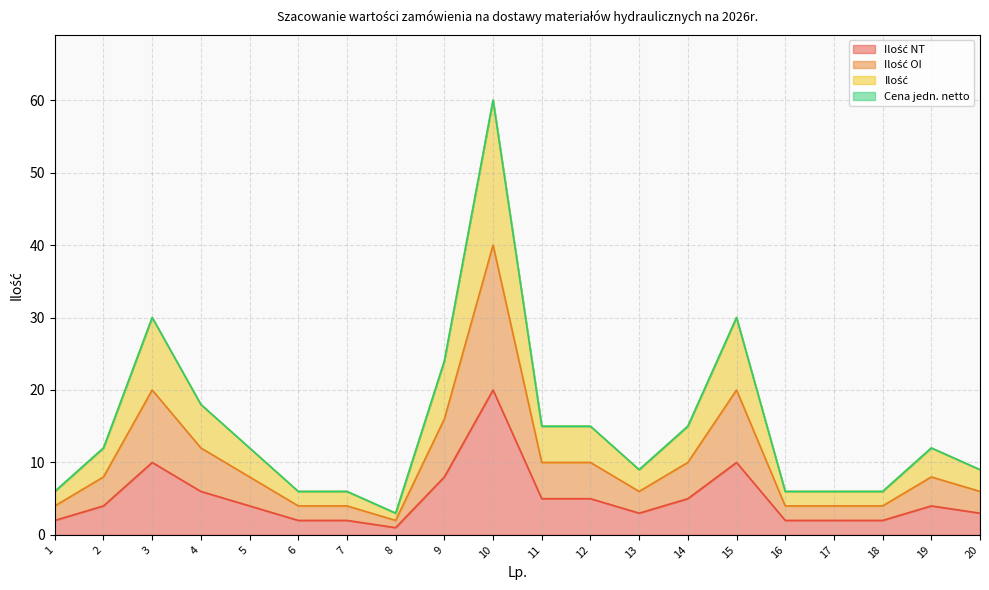

True or false: Ilość OI has more than 0 interior local peaks.

True